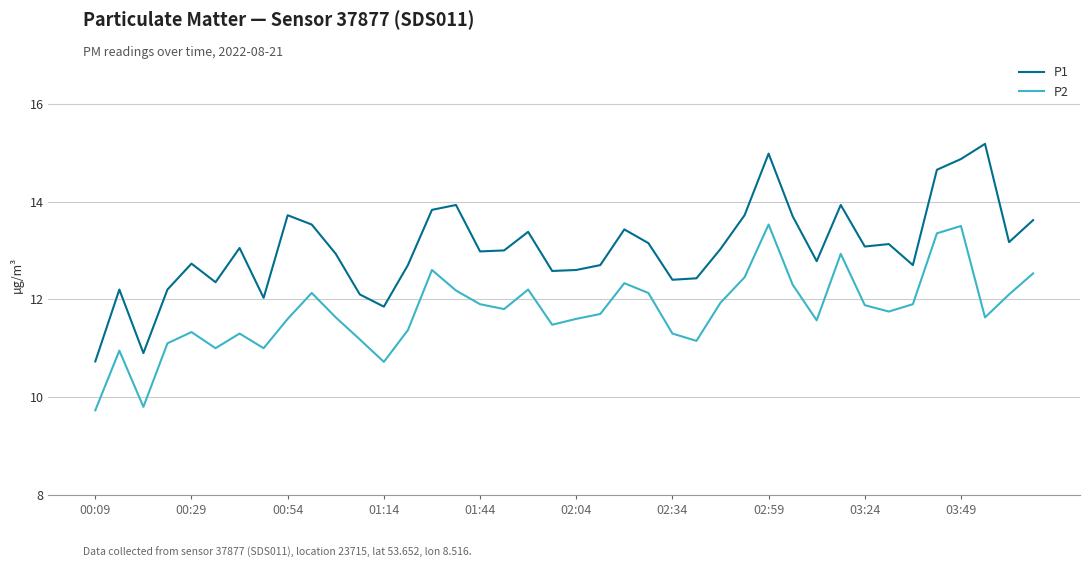

Which series has the largest range (max minus min)?

P1